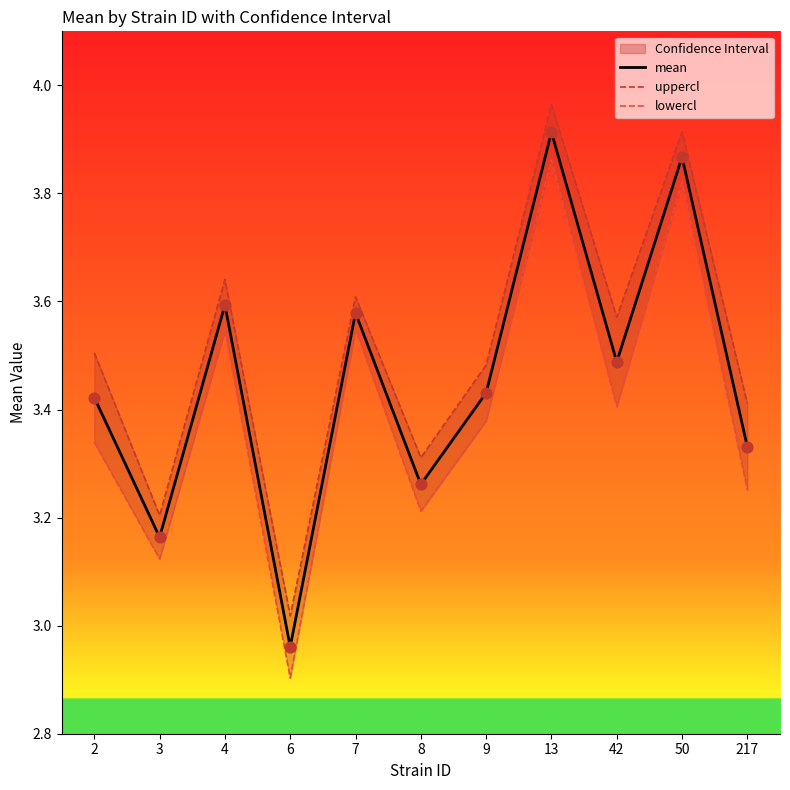

What are all the series names shown in the legend?

mean, uppercl, lowercl